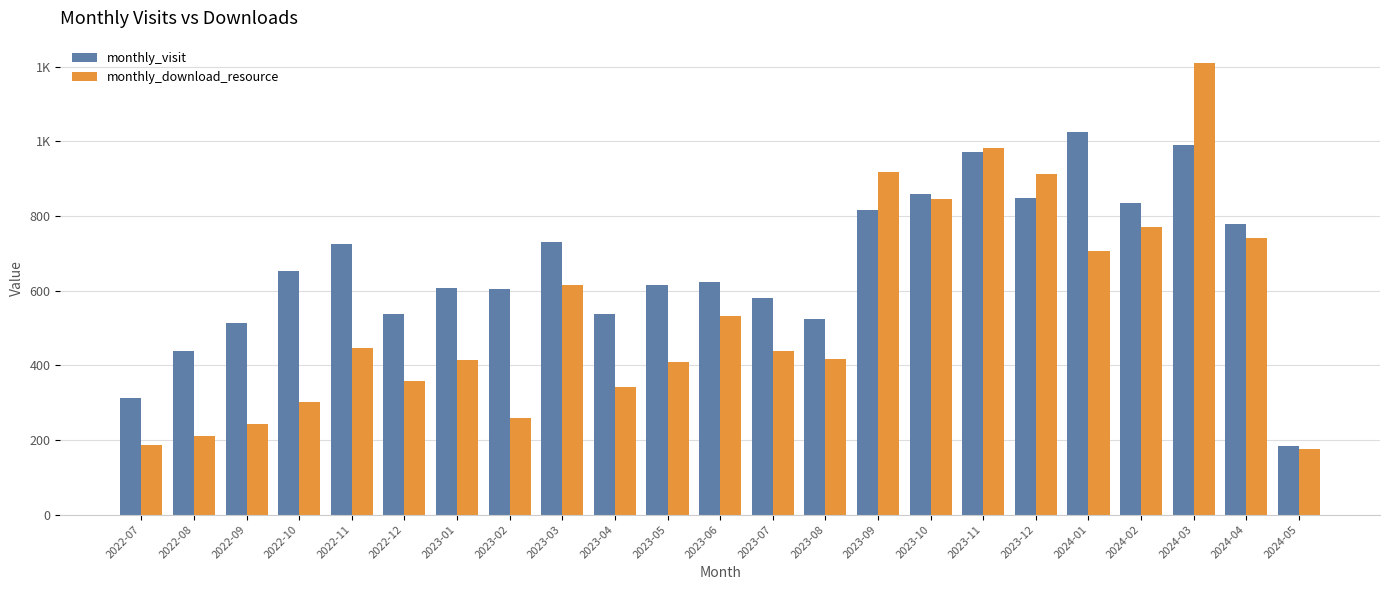

What is the label of the 9th bar from the right?

2023-09